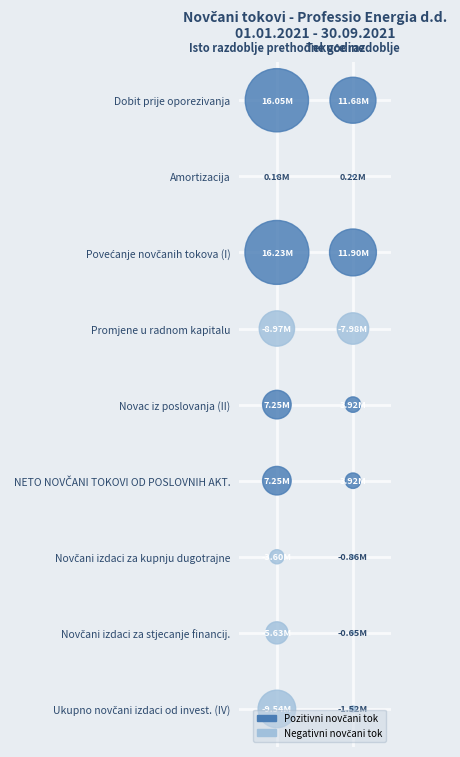

Is the value of Novčani izdaci za kupnju dugotrajne at Tekuće razdoblje greater than the value of NETO NOVČANI TOKOVI OD POSLOVNIH AKT. at Tekuće razdoblje?

No